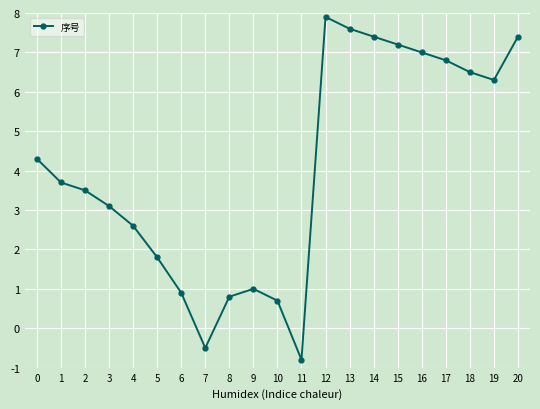

What value does the data have at 15?

7.2